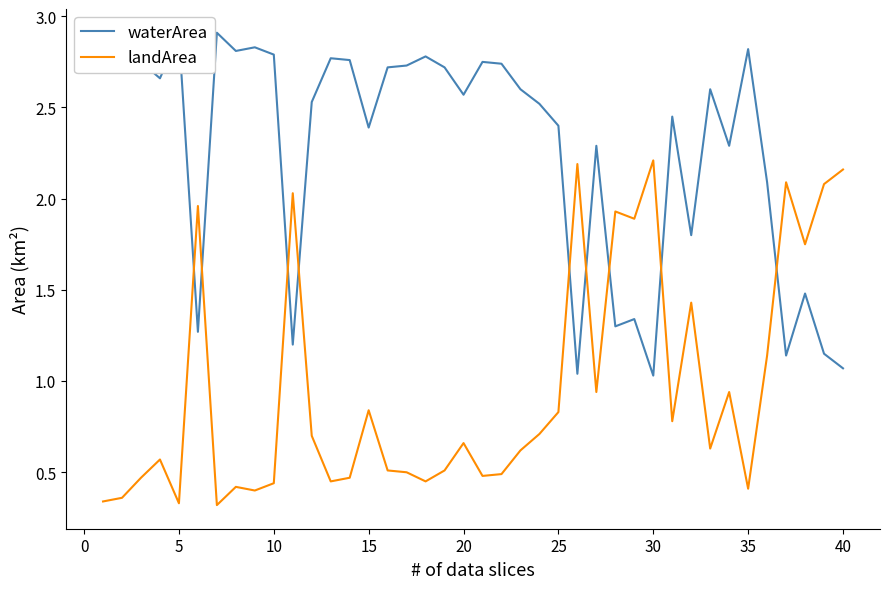

How many times do waterArea and landArea cross each other?

9